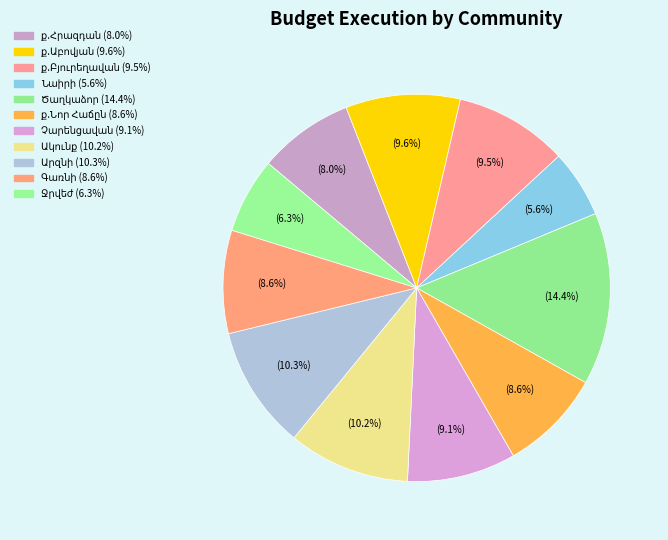

Is it true that Ծաղկաձոր is 6% of the pie?

False